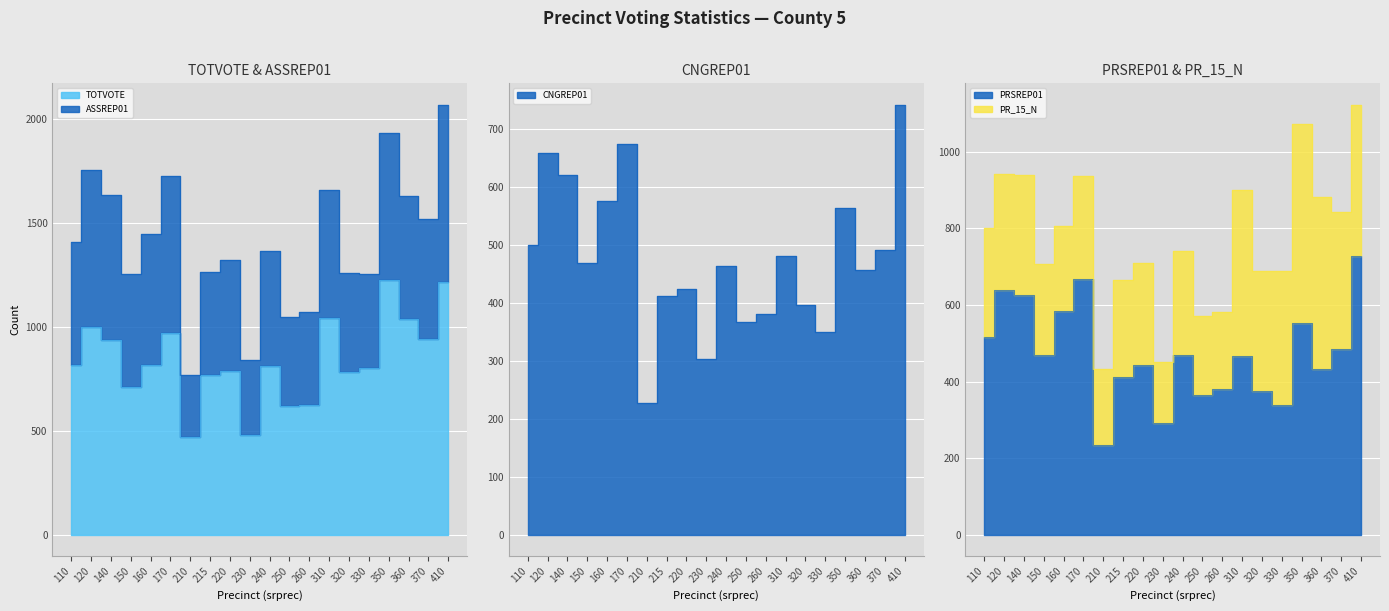

What is the difference between the TOTVOTE values at 110 and 210?

346